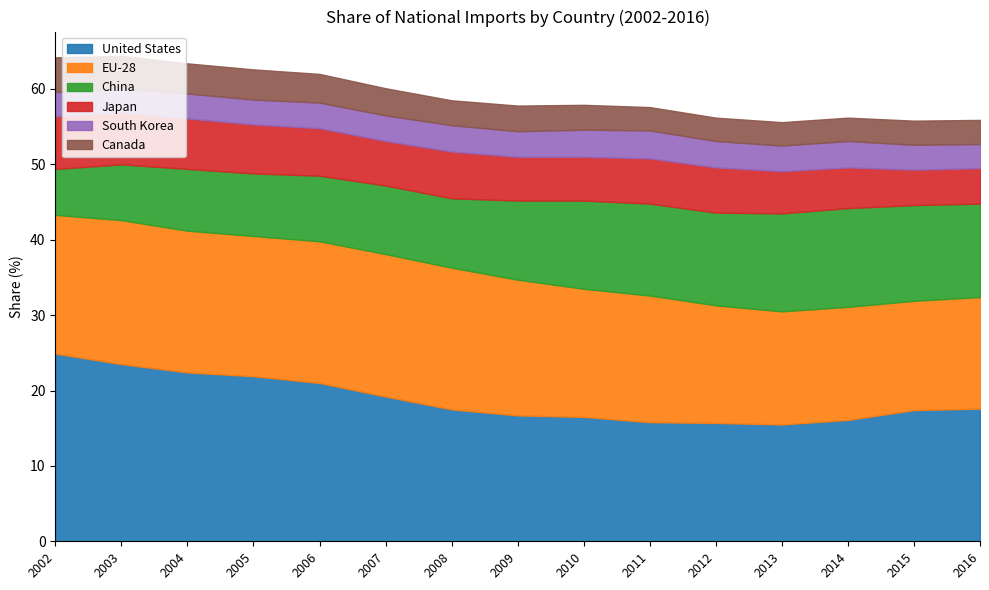

How many lines are shown in the chart?

6